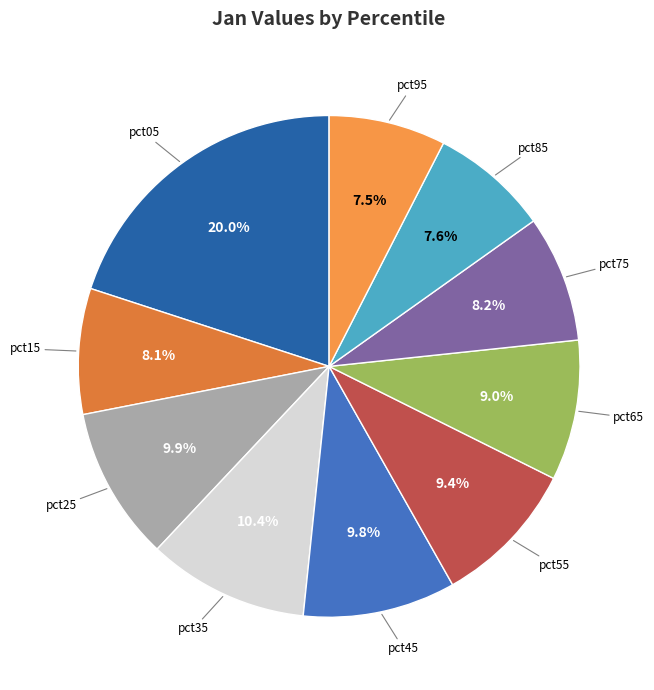

Between pct65 and pct25, which is larger?

pct25